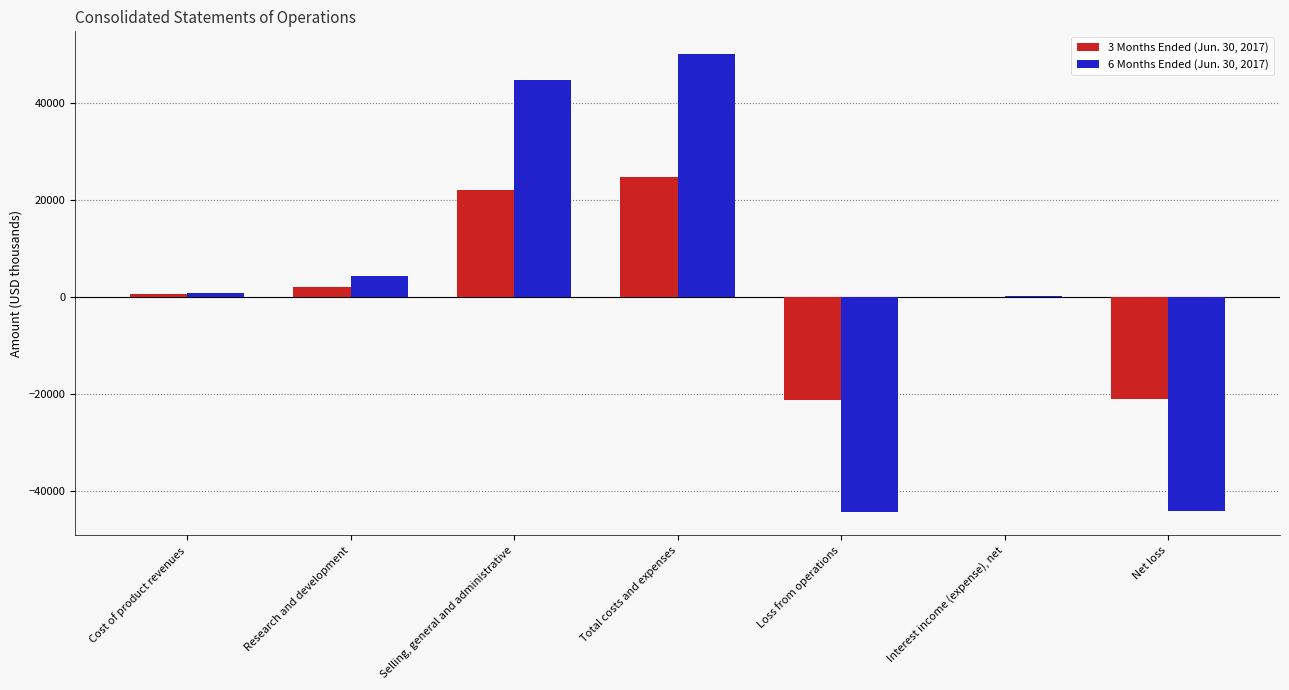

True or false: 6 Months Ended (Jun. 30, 2017) has a value of -73953 at Loss from operations.

False